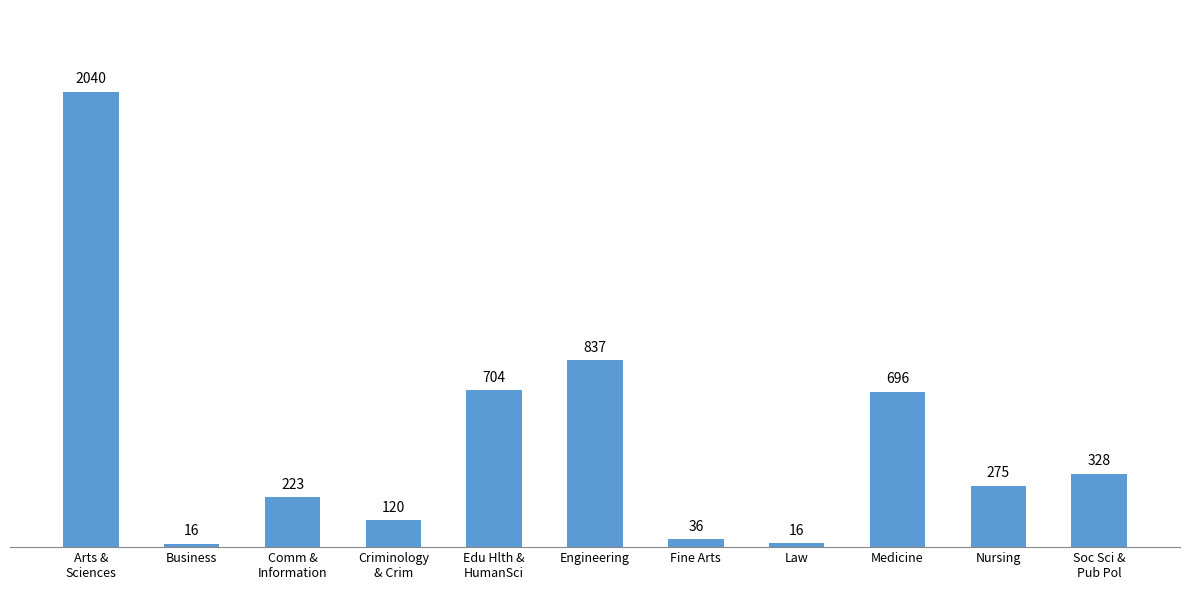

Which has a higher value, Engineering or Arts &
Sciences?

Arts &
Sciences